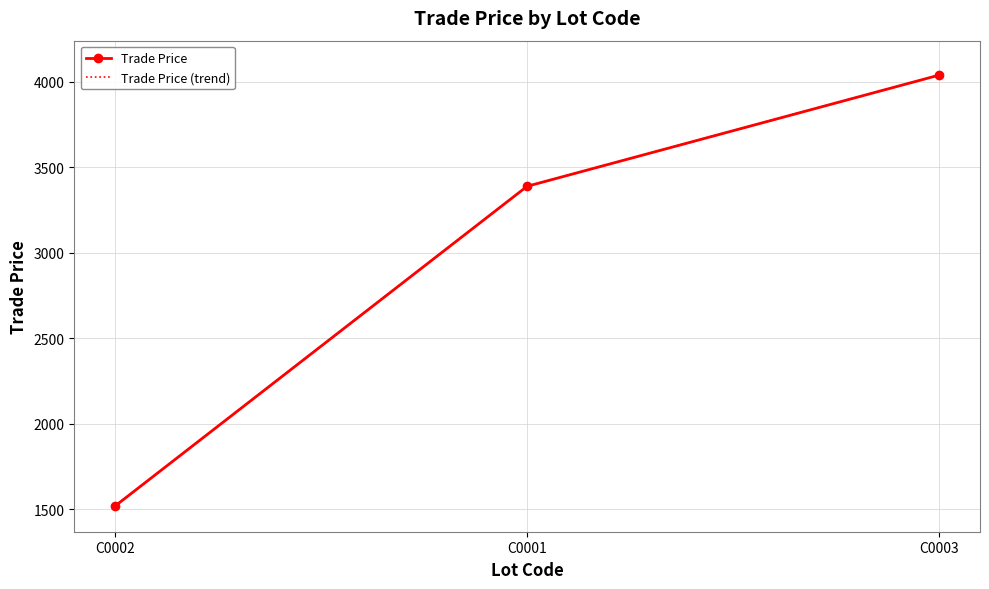

How many values in the Trade Price series exceed 3389?

1